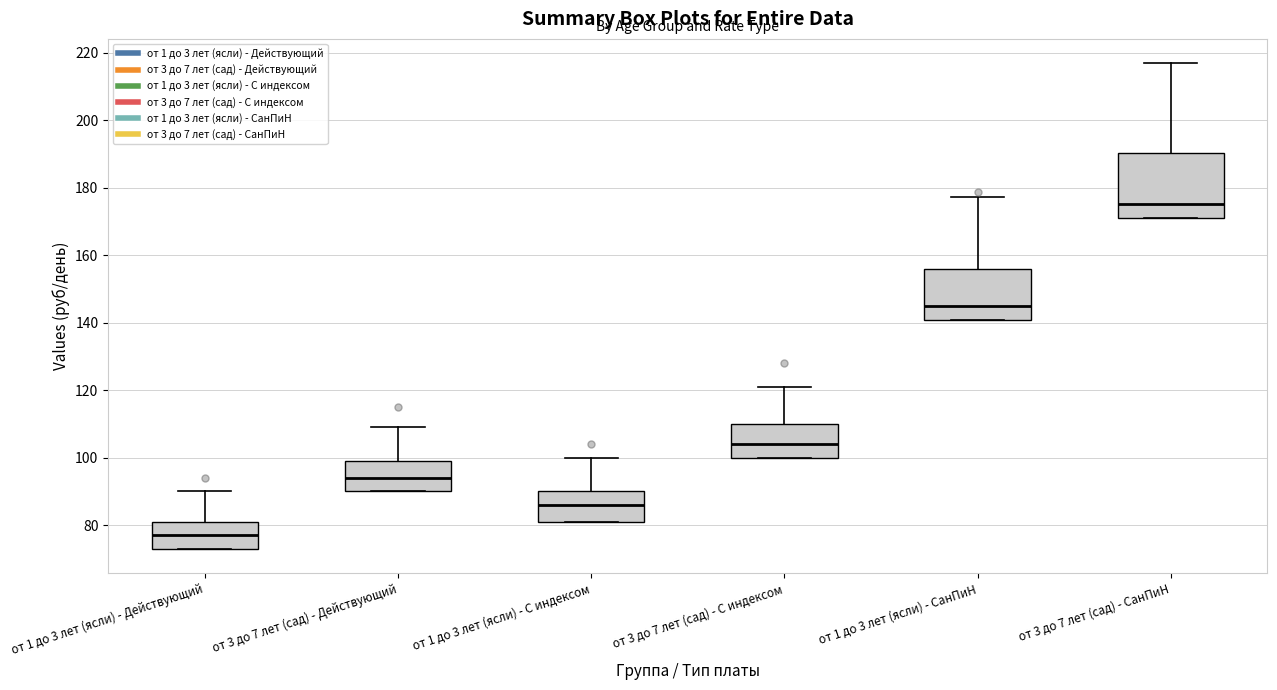

Reading left to right, transcribe this box plot: for each box, give where its median line is, the range the box spans, and where its two whiskers end, as read against the y-axis. The values are not printed on the chart, so give them approximately, as read against the axis.

от 1 до 3 лет (ясли) - Действующий: median 78, box 74 to 82, whiskers 74 to 90
от 3 до 7 лет (сад) - Действующий: median 94, box 90 to 100, whiskers 90 to 110
от 1 до 3 лет (ясли) - С индексом: median 86, box 82 to 90, whiskers 82 to 100
от 3 до 7 лет (сад) - С индексом: median 104, box 100 to 110, whiskers 100 to 122
от 1 до 3 лет (ясли) - СанПиН: median 144, box 140 to 156, whiskers 140 to 178
от 3 до 7 лет (сад) - СанПиН: median 176, box 172 to 190, whiskers 172 to 216